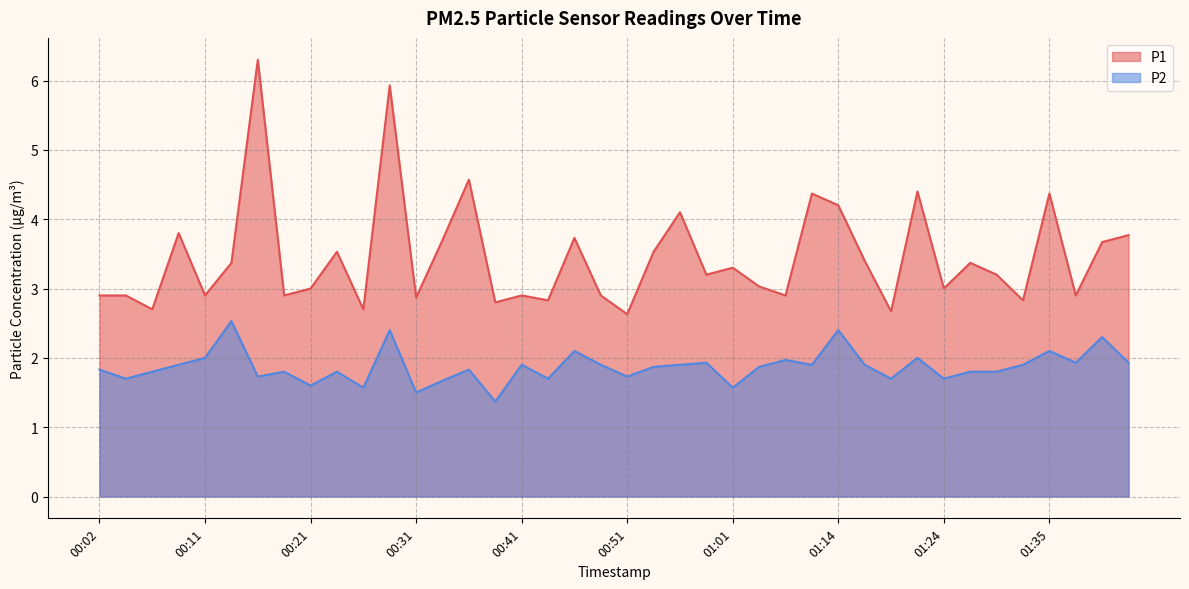

What value does the P2 series have at 00:26?

1.6